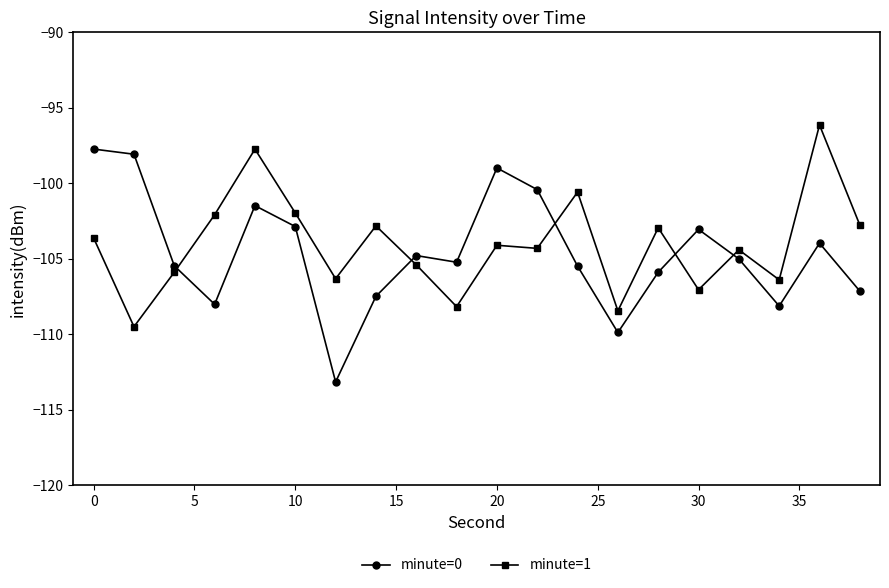

What are all the series names shown in the legend?

minute=0, minute=1